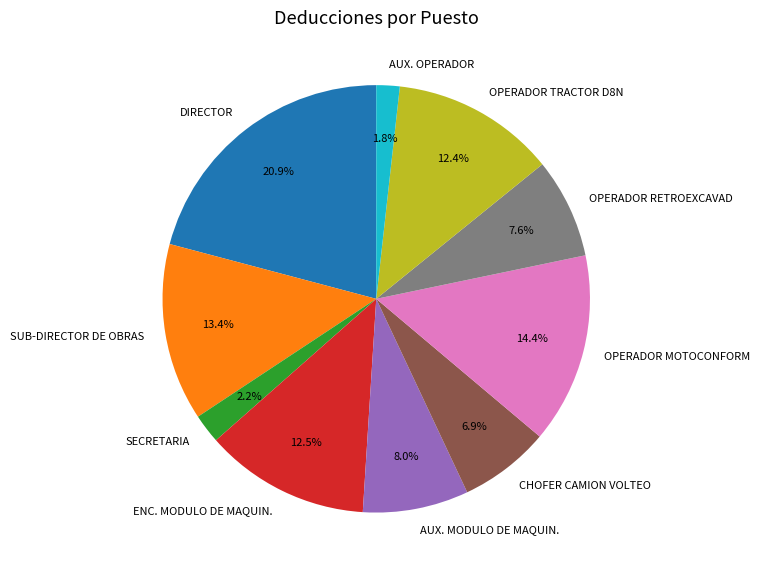

Does OPERADOR RETROEXCAVAD account for over 50% of the chart?

No